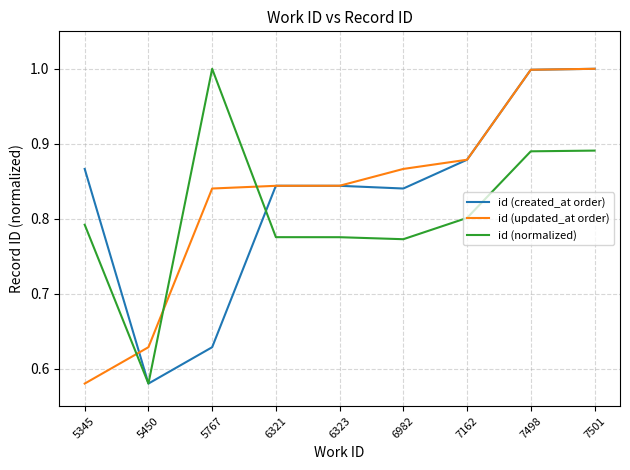

What is the sum of all id (created_at order) values?

7.5